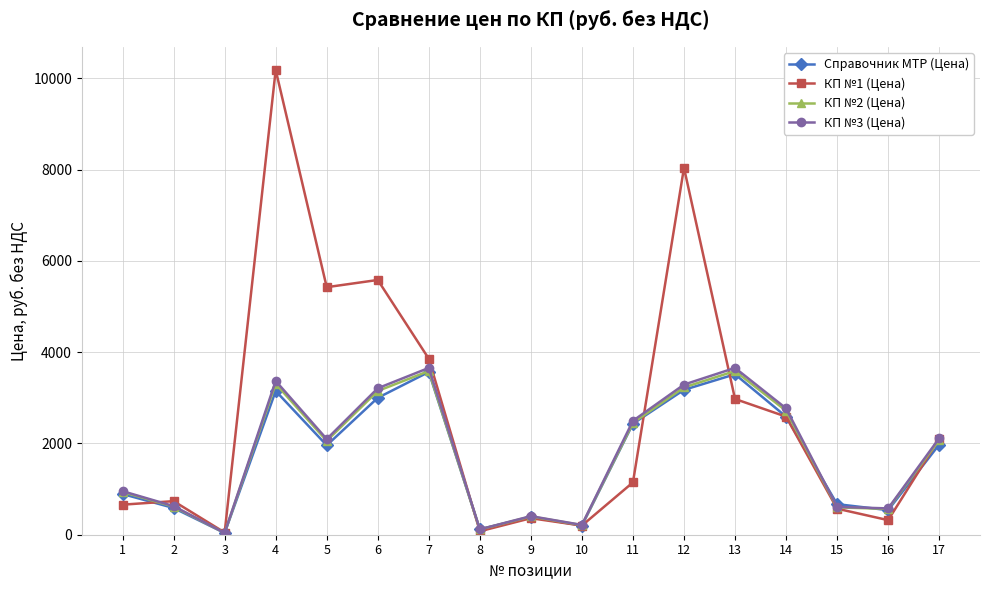

Is the value of Cправочник МТР (Цена) at 13 greater than the value of КП №1 (Цена) at 15?

Yes